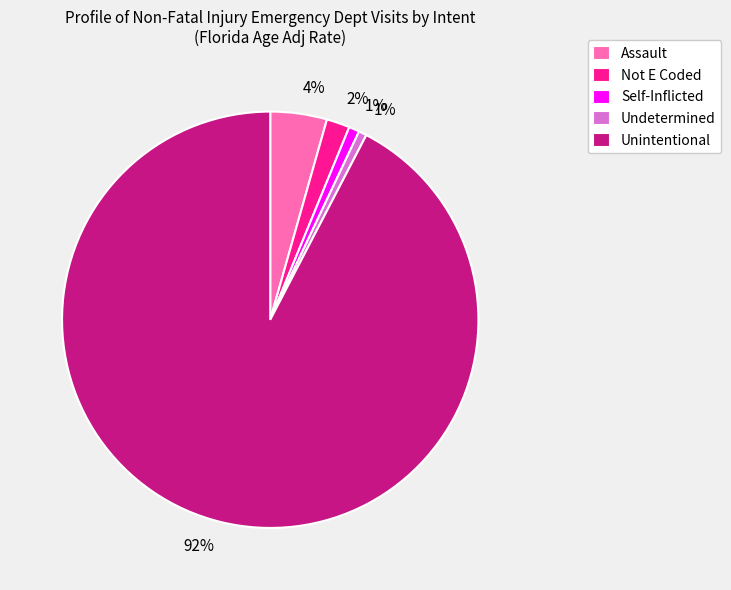

To the nearest percent, what portion does Self-Inflicted represent?

1%